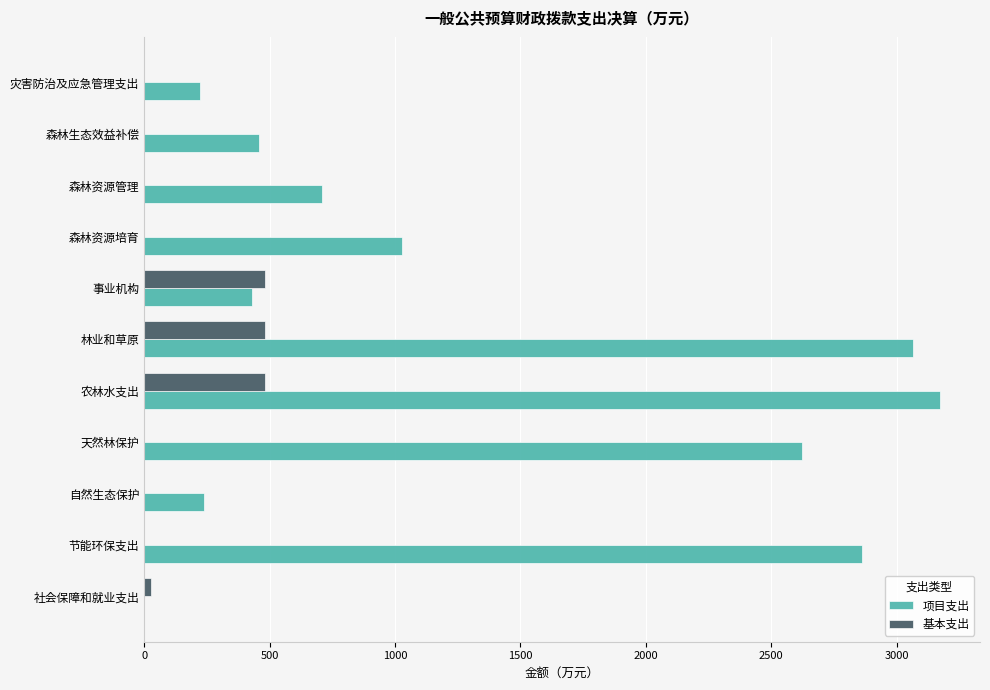

What is the sum of all 项目支出 values?

14812.2